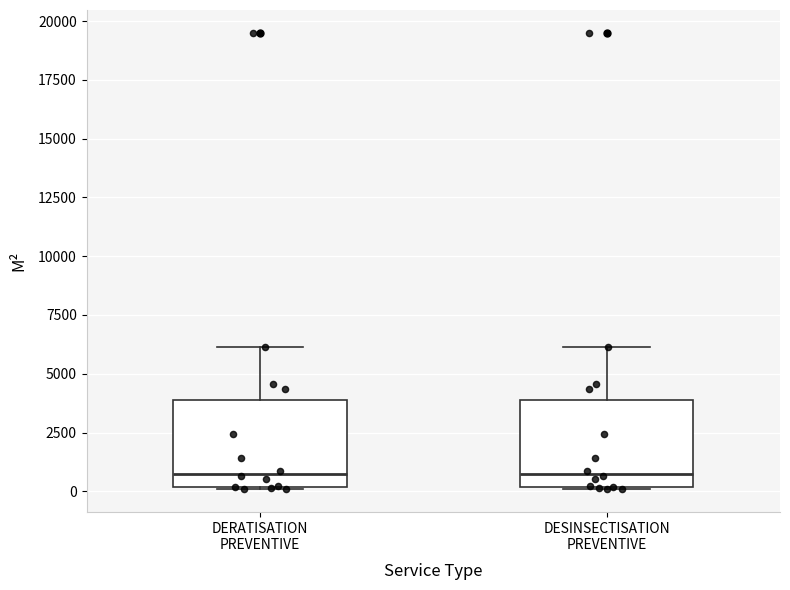

Reading left to right, read every box against the y-axis: the position of its median line, the range the box covers, and the ends of its whiskers. The values are not printed on the chart, so give them approximately, as read against the axis.

DERATISATION PREVENTIVE: median 1000, box 0 to 4000, whiskers 0 to 6000
DESINSECTISATION PREVENTIVE: median 1000, box 0 to 4000, whiskers 0 to 6000